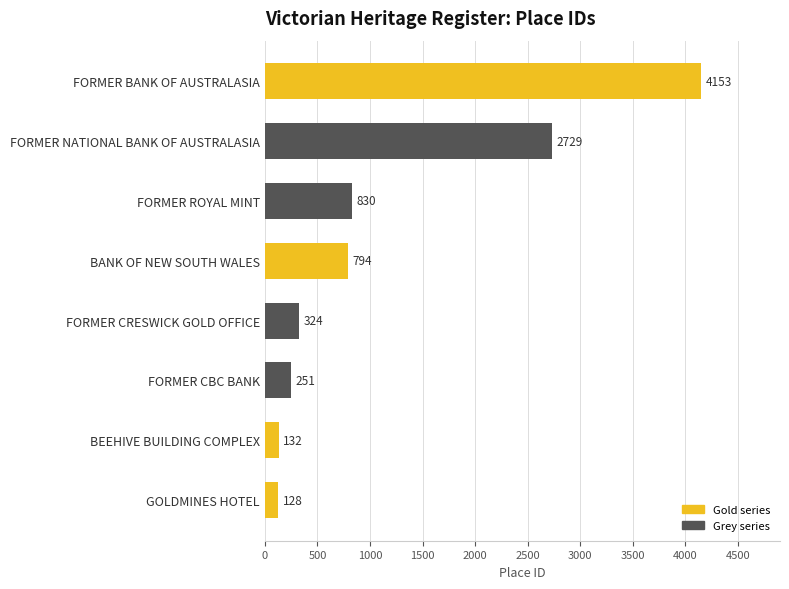

Reading bottom to top, transcribe all the data shown in this chart.

128	132	251	324	794	830	2729	4153